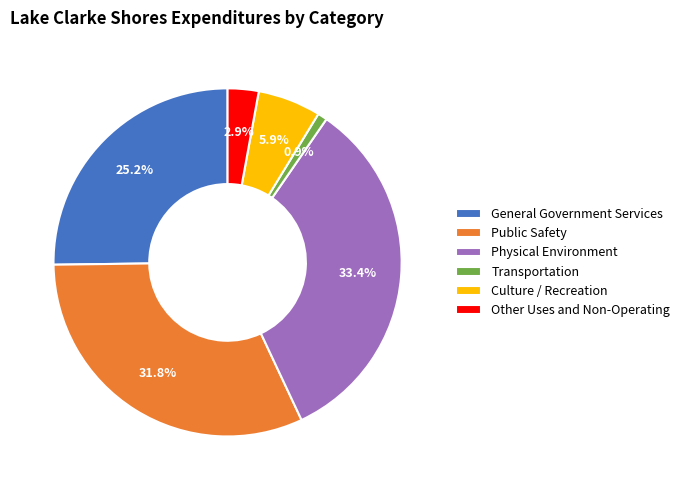

Rank the categories by value from highest to lowest.

Physical Environment, Public Safety, General Government Services, Culture / Recreation, Other Uses and Non-Operating, Transportation